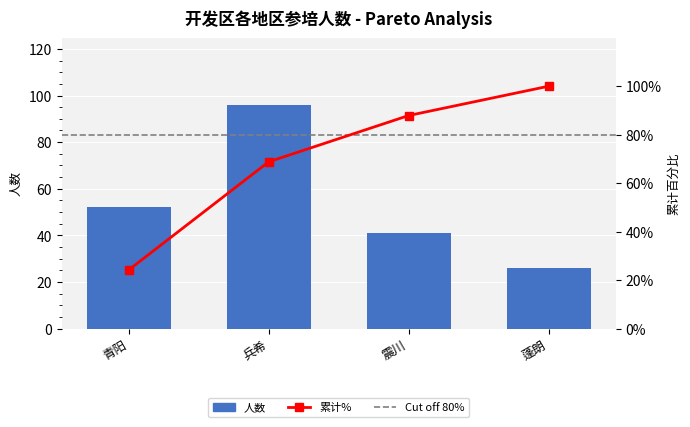

Between 蓬朗 and 震川, which is larger?

震川